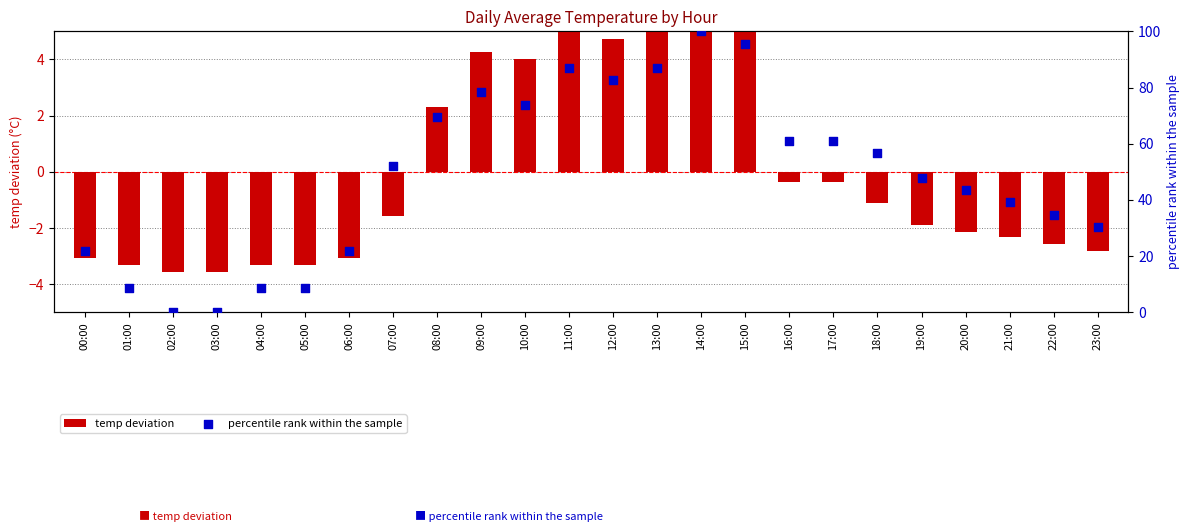

Which has a higher value, 22:00 or 12:00?

12:00